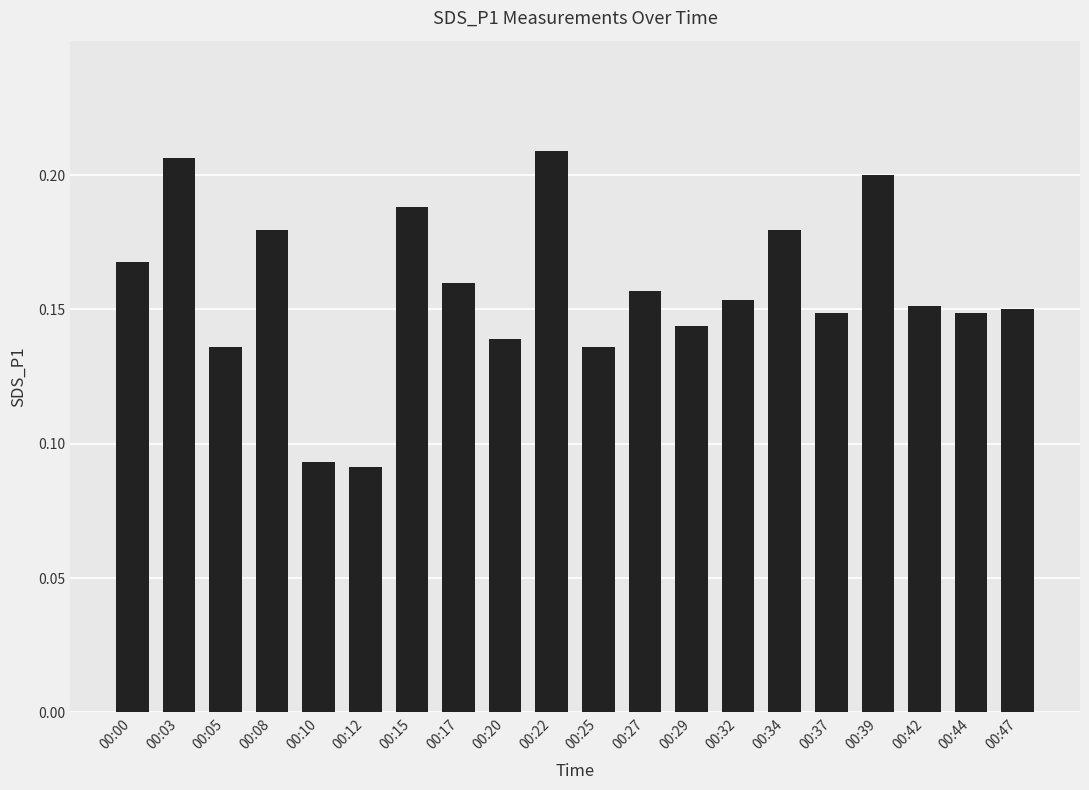

How many values are between 0 and 1?

20